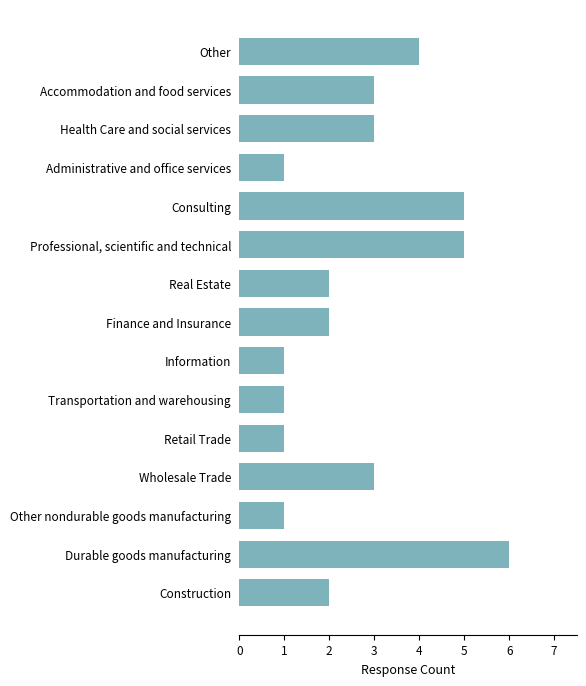

What is the sum of all values?

40